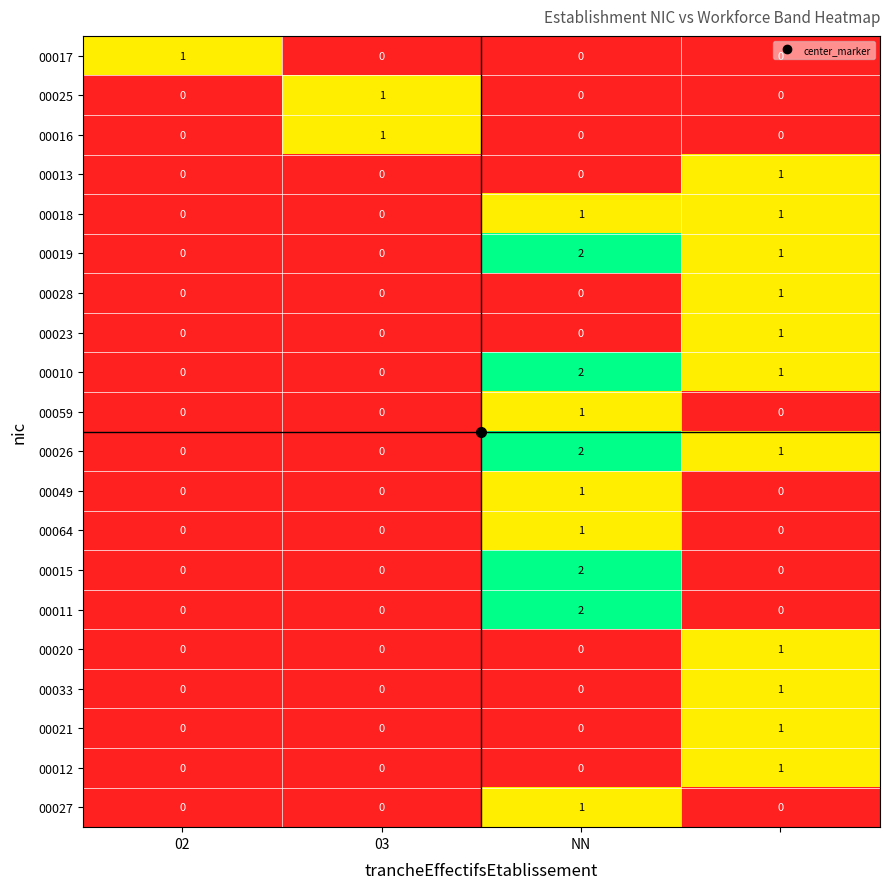

How many 00011 values are between 0 and 2?

4